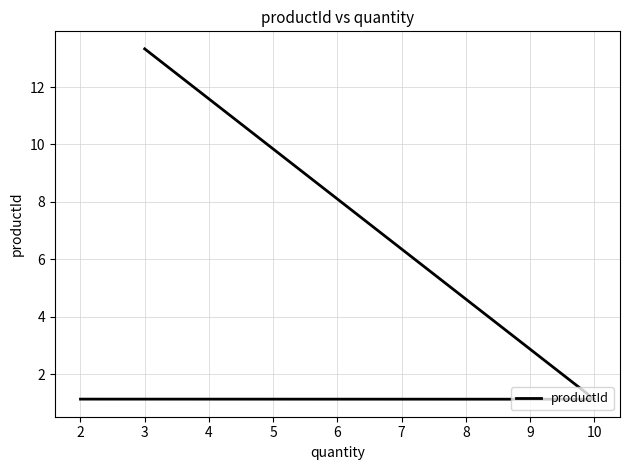

Does the chart have visible grid lines?

Yes